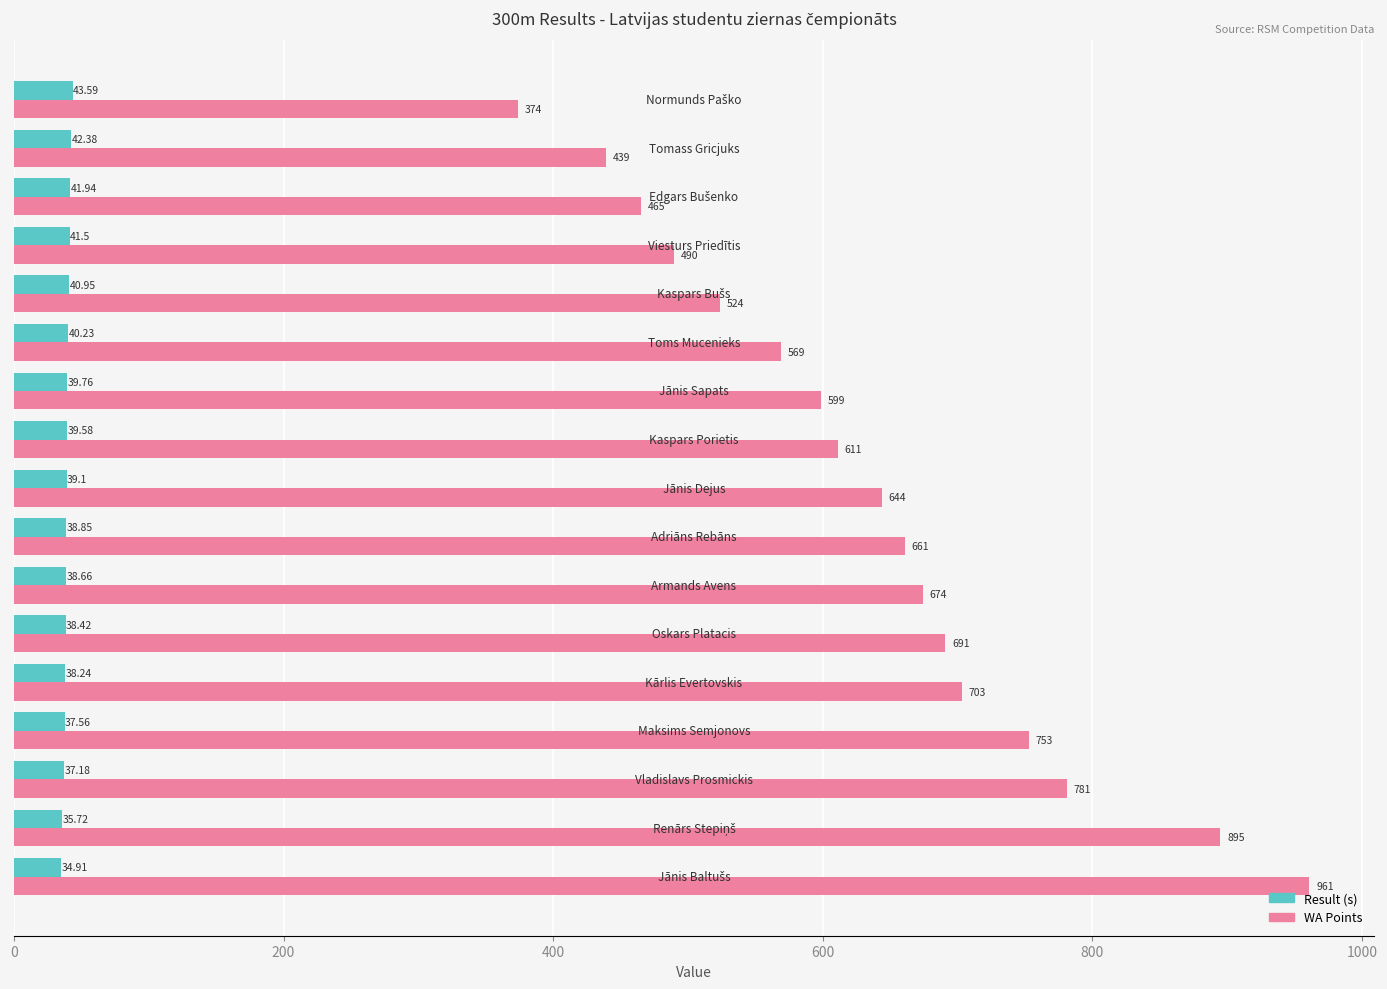

How many categories are shown in the chart?

17